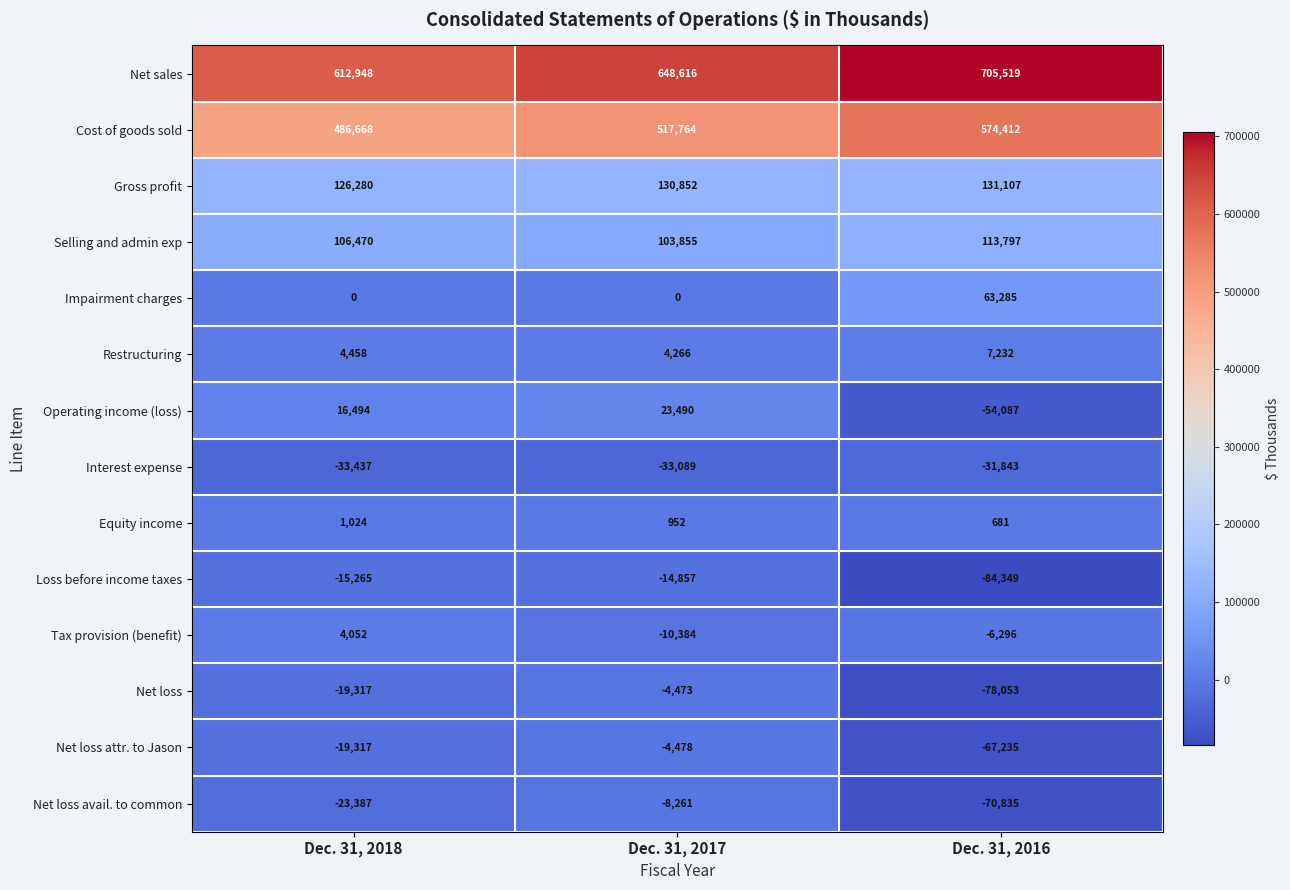

At how many categories does at least one series exceed 94708?

3